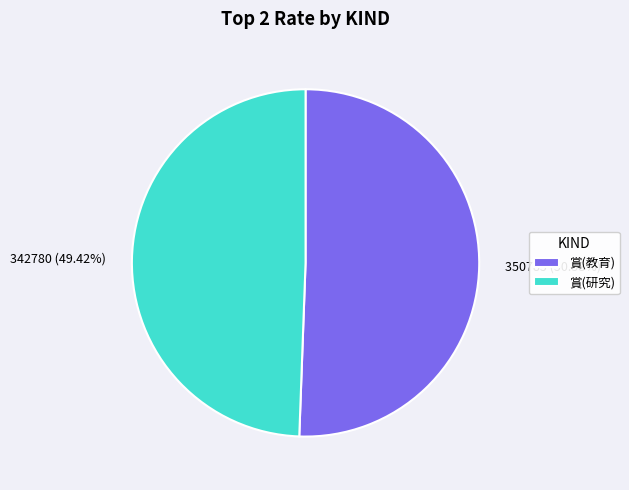

Which category has the smallest portion of the pie?

賞(研究)